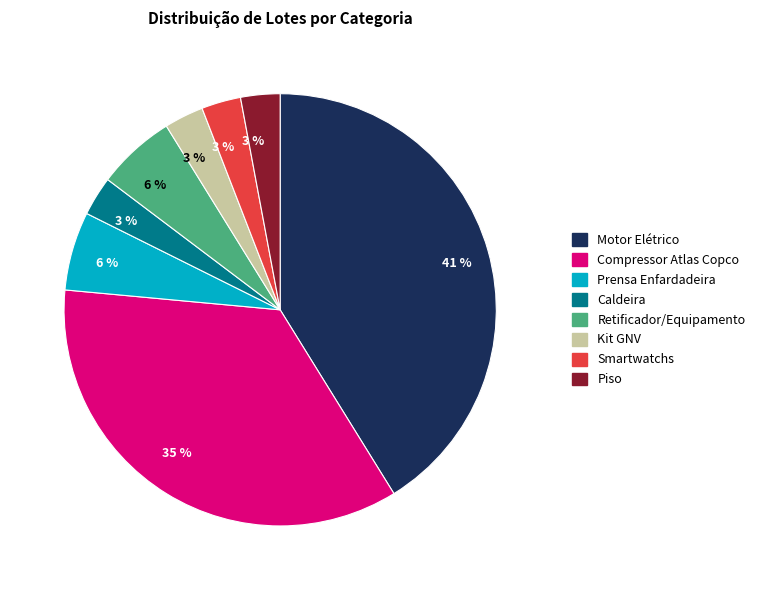

To the nearest percent, what percentage of the pie is Prensa Enfardadeira?

6%